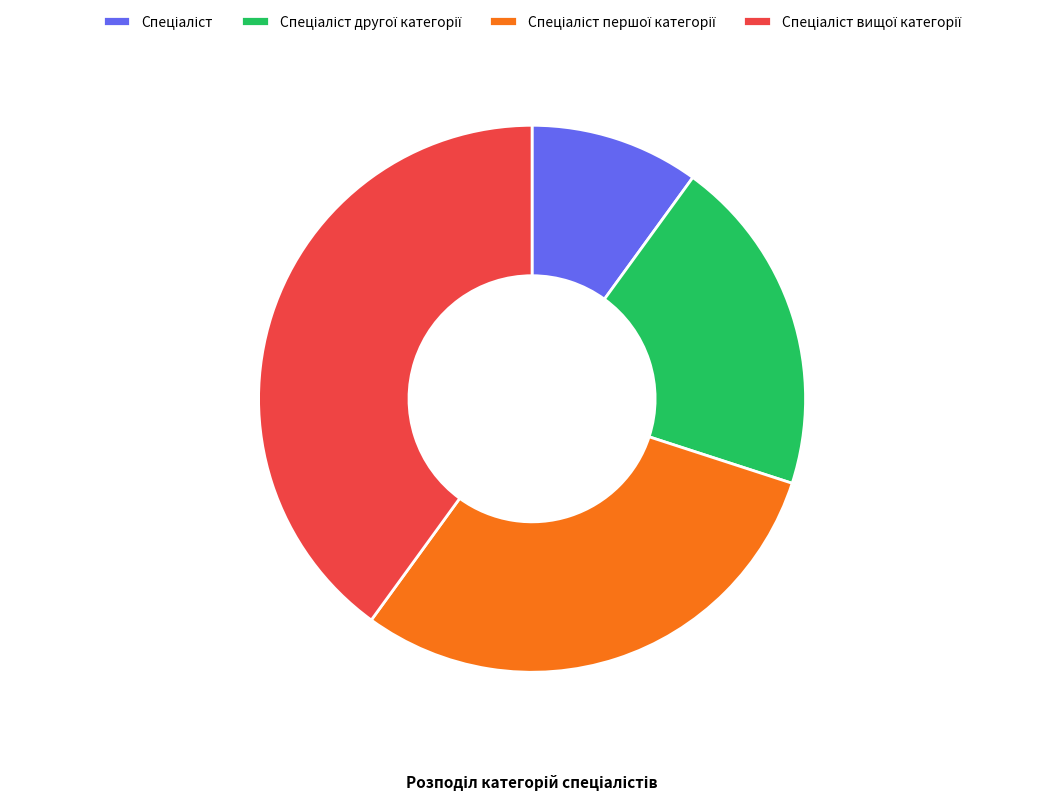

Is there a majority slice in this chart?

No